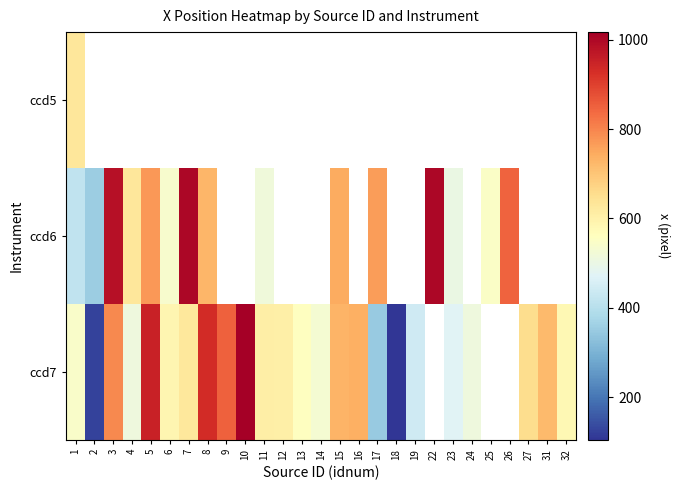

What is the highest value of the row_0 series?

629.1